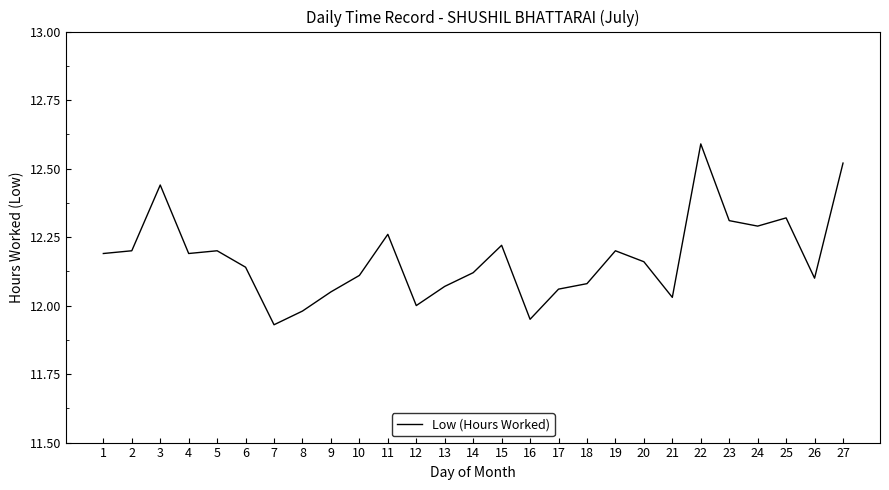

What is the difference between the maximum and minimum values?

0.7